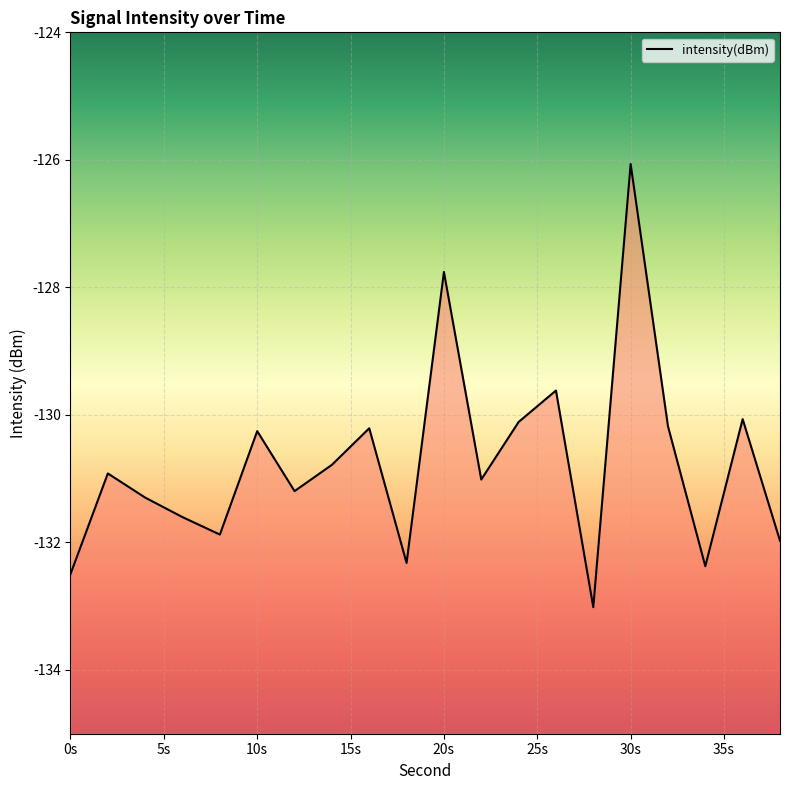

Reading left to right, extract all data points from this chart.

-132.5	-130.9	-131.3	-131.6	-131.9	-130.3	-131.2	-130.8	-130.2	-132.3	-127.8	-131.0	-130.1	-129.6	-133.0	-126.1	-130.2	-132.4	-130.1	-132.0